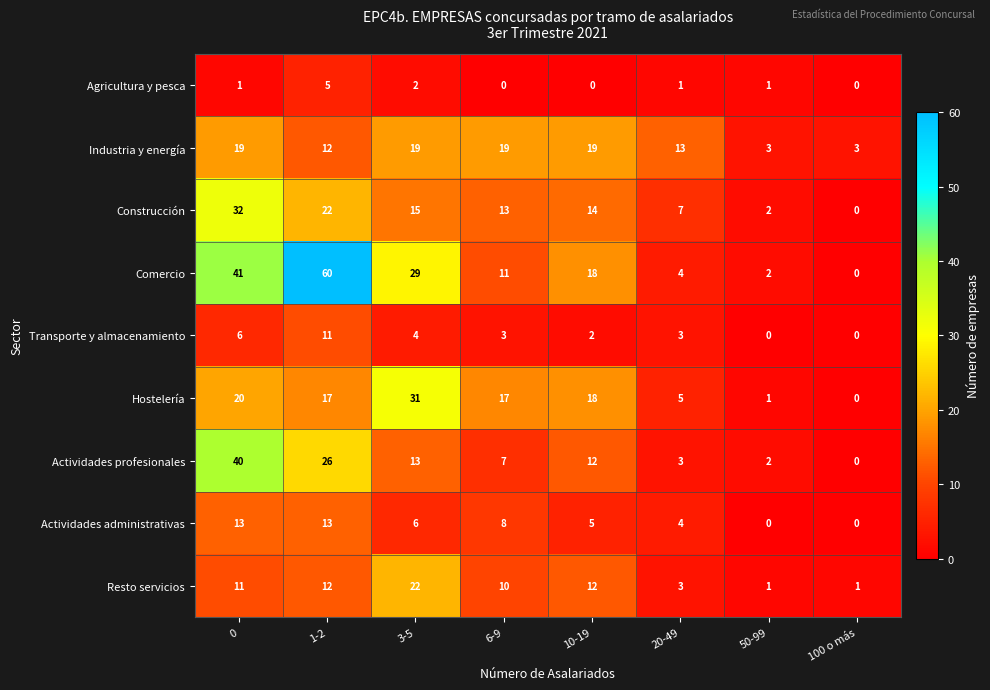

What is the total value across all series at 20-49?

43